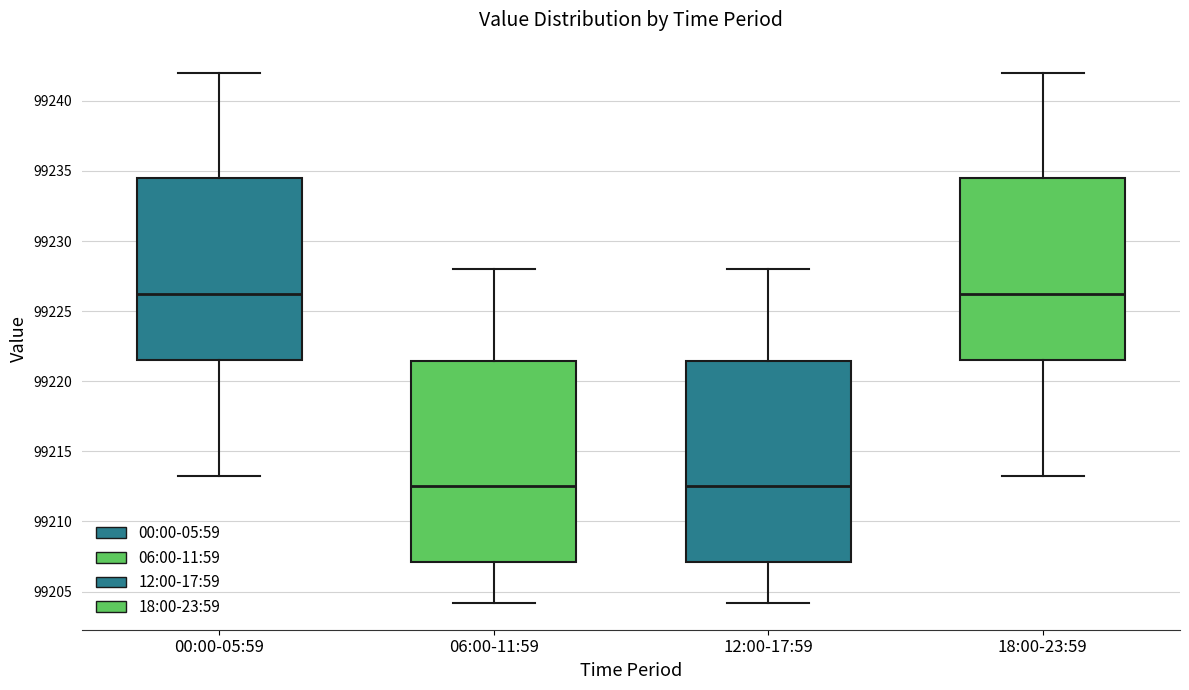

Where is the upper edge of the box for 06:00-11:59 on the y-axis? The values are not printed on the chart, so give them approximately, as read against the axis.

99221.5